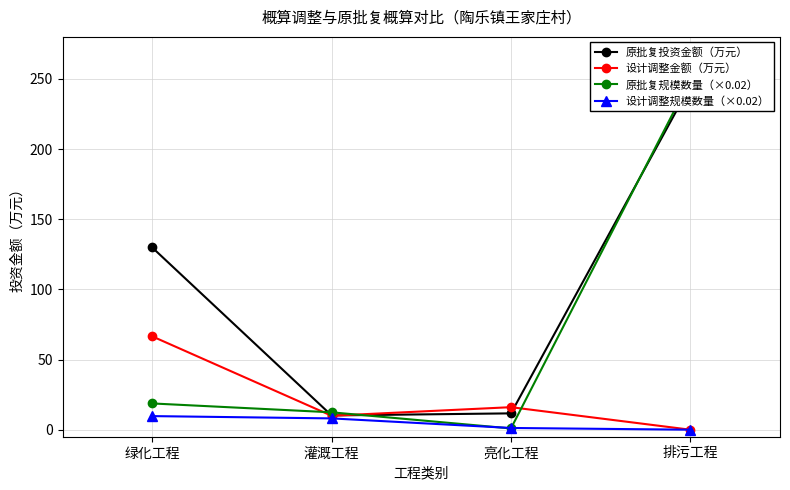

True or false: 设计调整金额（万元） has more than 2 interior local peaks.

False